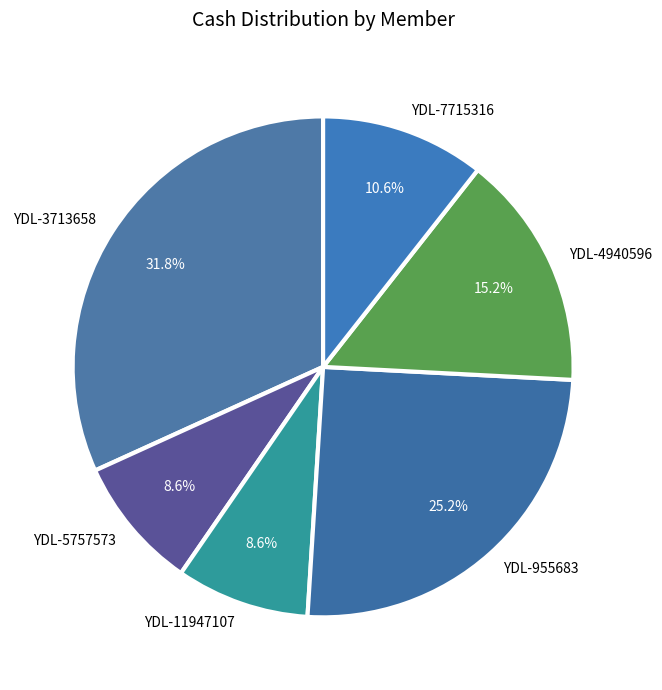

True or false: YDL-5757573 accounts for 9% of the total.

True